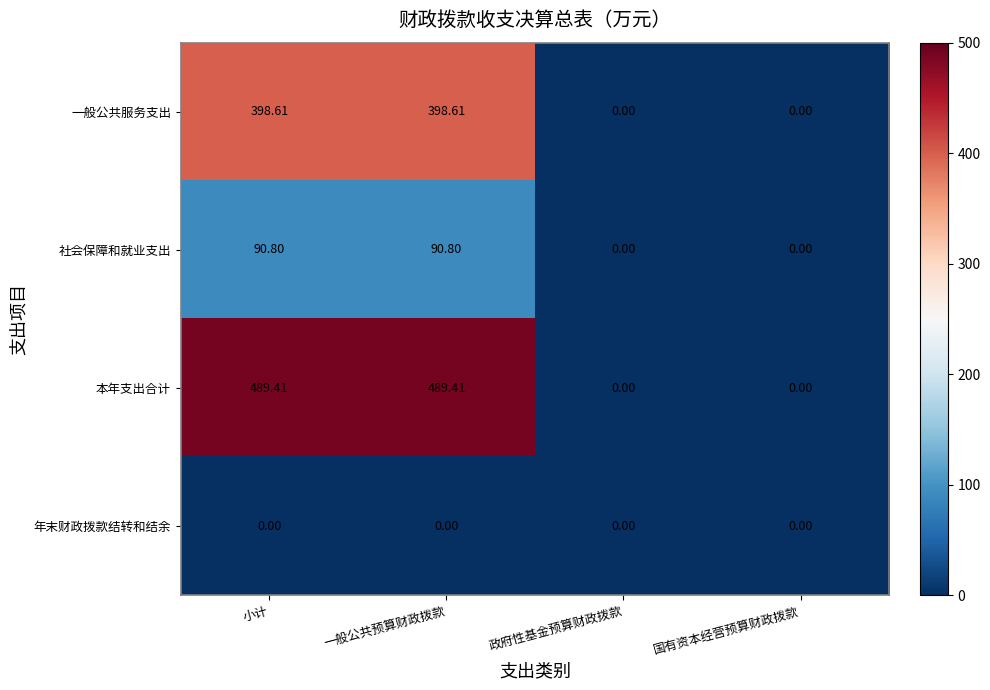

At 小计, list the series in order from largest to smallest.

本年支出合计, 一般公共服务支出, 社会保障和就业支出, 年末财政拨款结转和结余